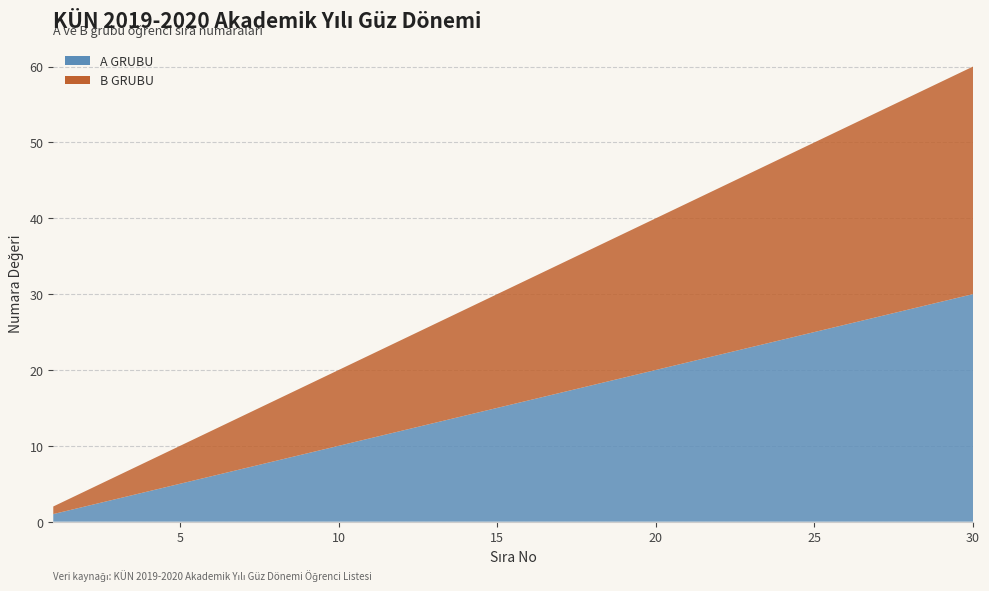

Reading right to left, extract all data points from this chart.

A GRUBU: 30=30	29=29	28=28	27=27	26=26	25=25	24=24	23=23	22=22	21=21	20=20	19=19	18=18	17=17	16=16	15=15	14=14	13=13	12=12	11=11	10=10	9=9	8=8	7=7	6=6	5=5	4=4	3=3	2=2	1=1
B GRUBU: 30=30	29=29	28=28	27=27	26=26	25=25	24=24	23=23	22=22	21=21	20=20	19=19	18=18	17=17	16=16	15=15	14=14	13=13	12=12	11=11	10=10	9=9	8=8	7=7	6=6	5=5	4=4	3=3	2=2	1=1